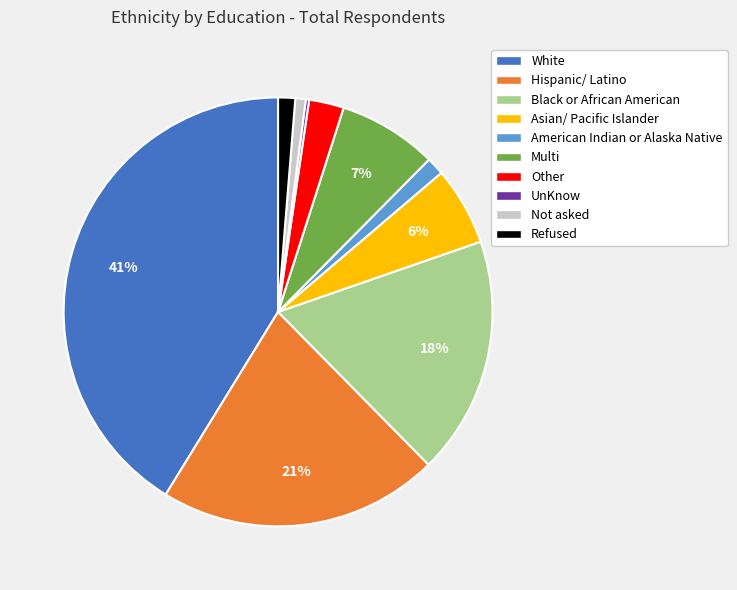

Is there any slice that represents more than half of the pie?

No